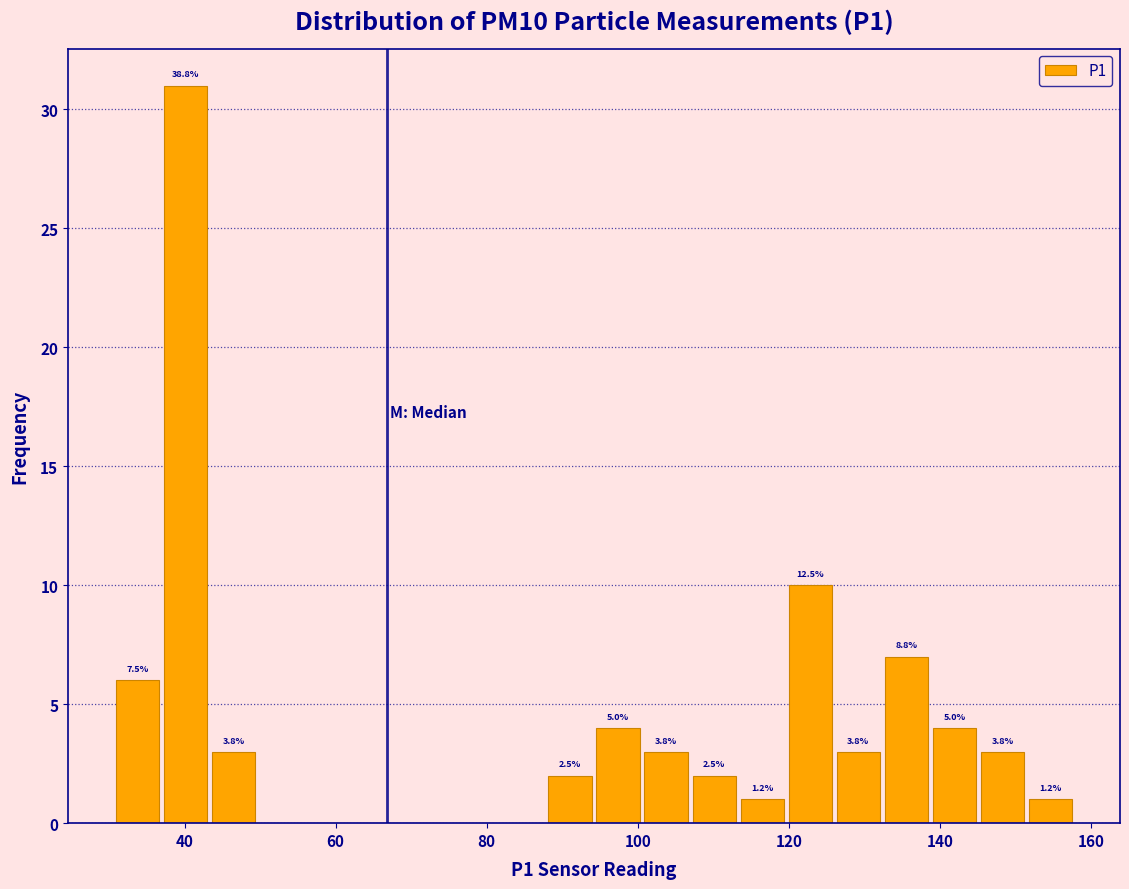

Around what value on the x-axis is the tallest bar? Give the approximate position of its centre, as read against the axis.

40